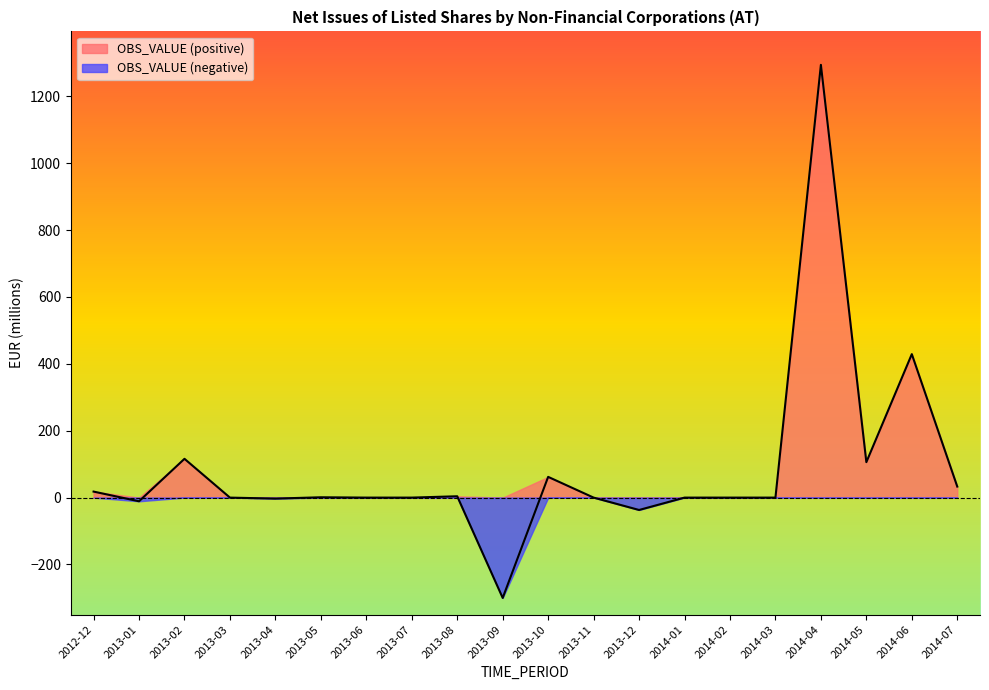

What is the change in value from 2013-09 to 2014-03?

+300